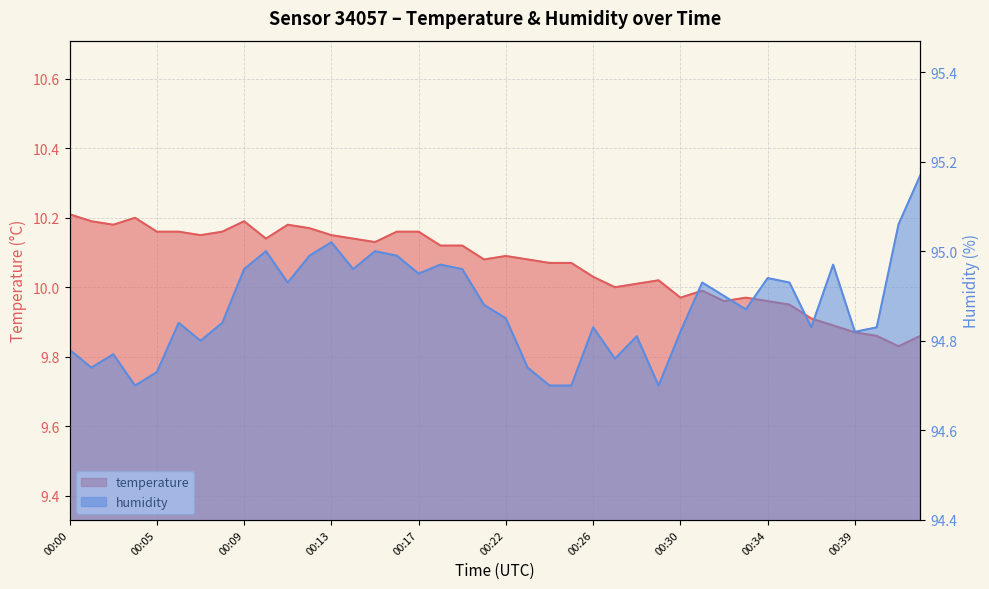

How many distinct data groups are displayed?

2